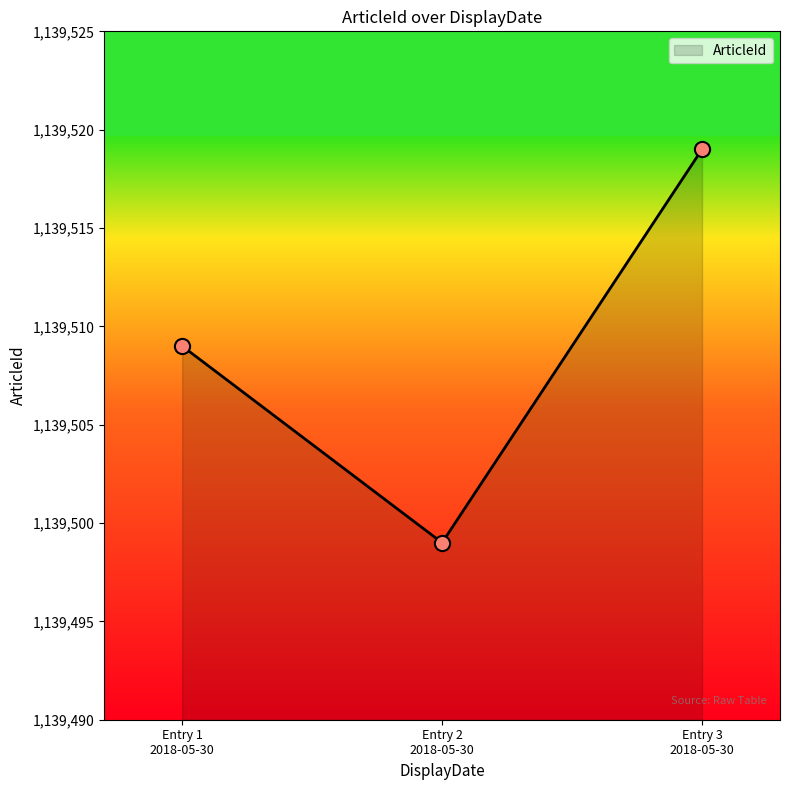

What is the greatest value displayed?

1139519